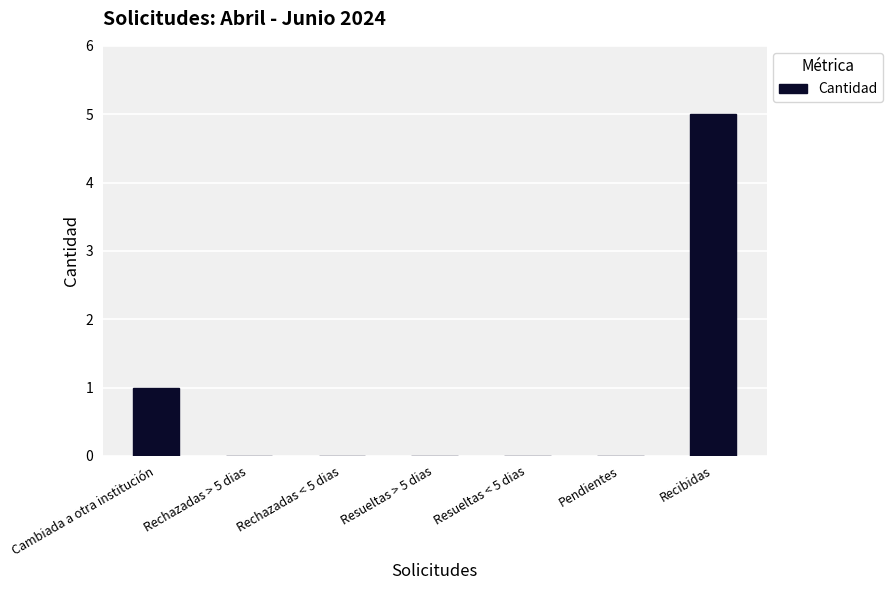

What is the sum of all values?

6